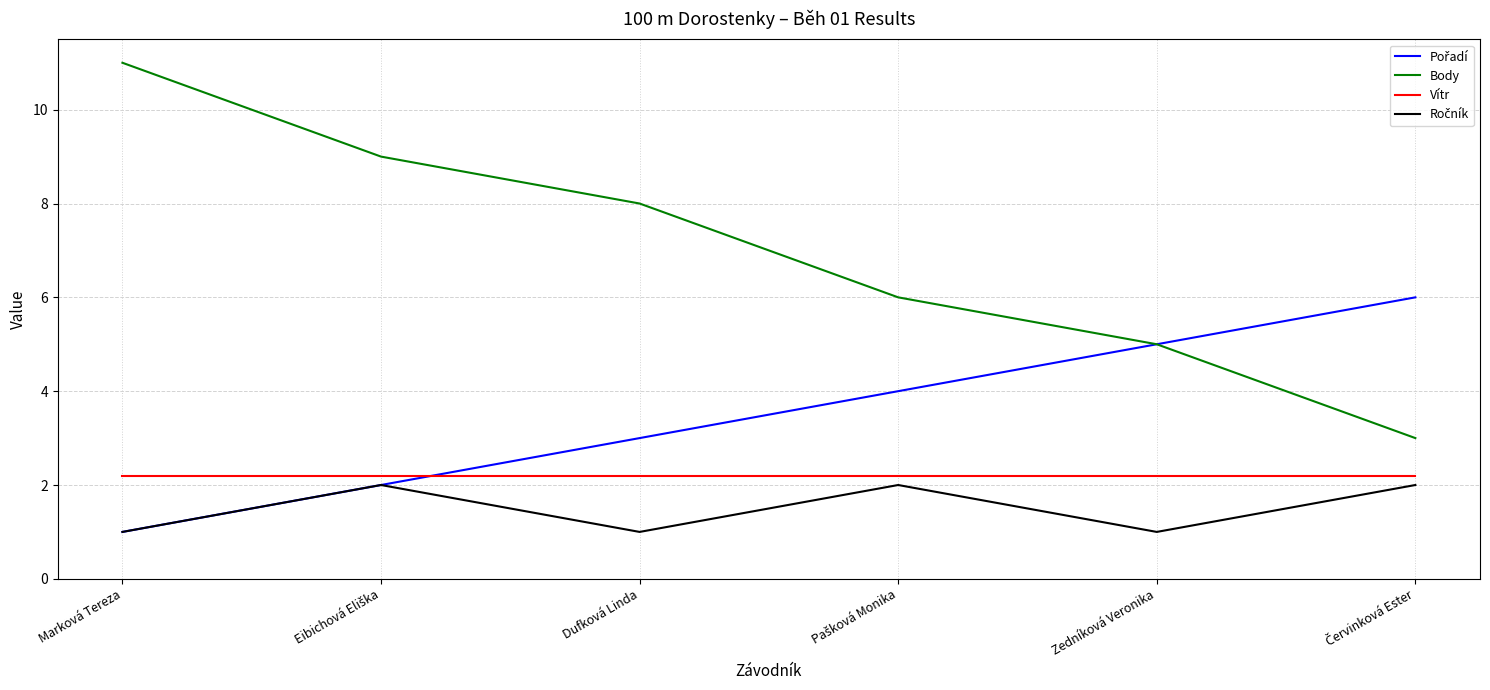

Which category has the highest value across all series?

Marková Tereza